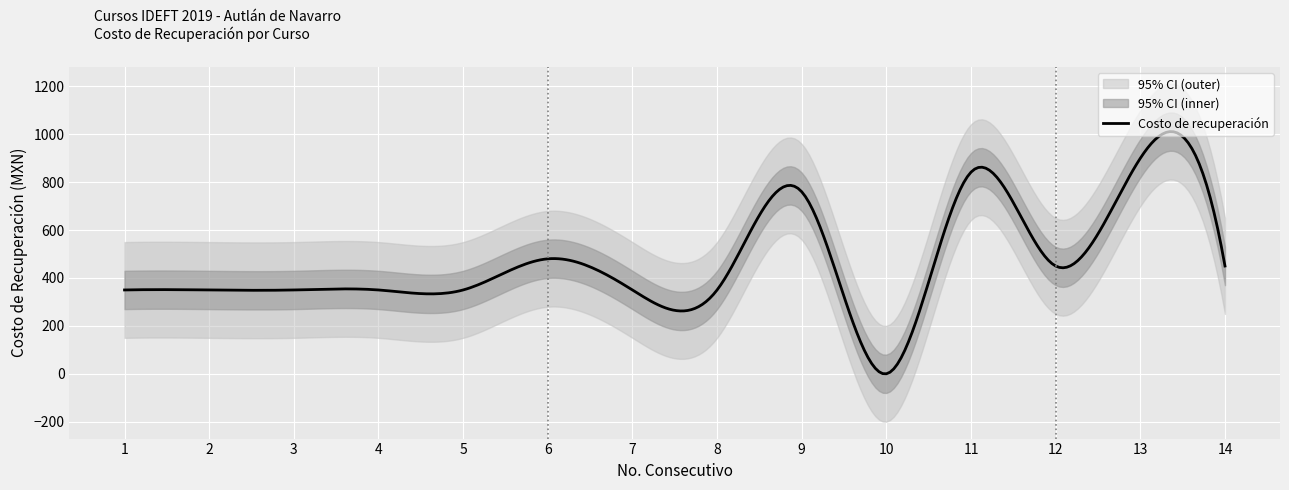

Rank the categories by value from lowest to highest.

10, 1, 2, 3, 4, 5, 7, 8, 12, 14, 6, 9, 11, 13